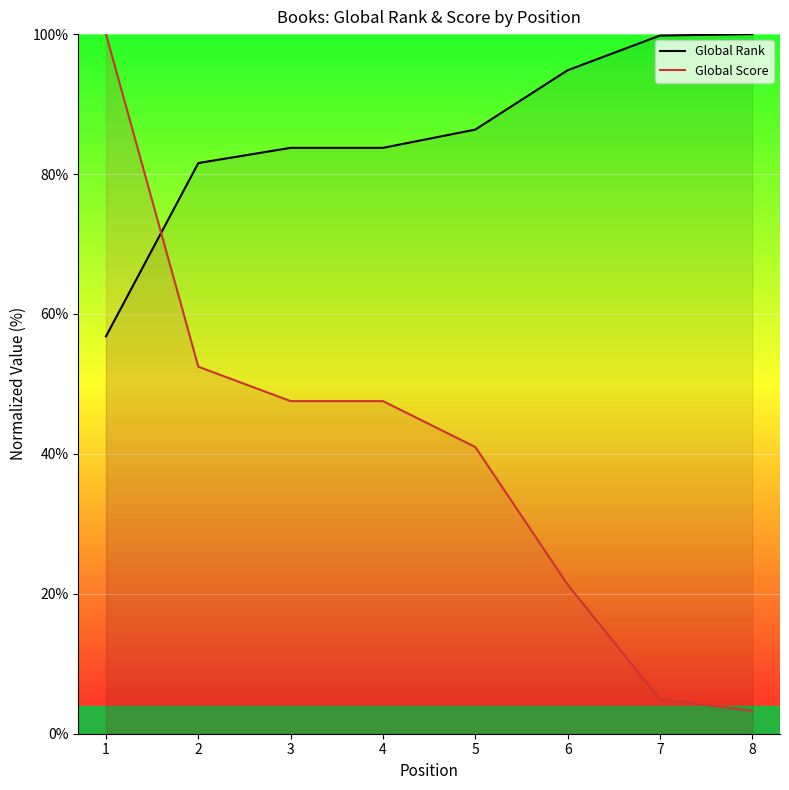

How many data points in Global Score are above 47?

4